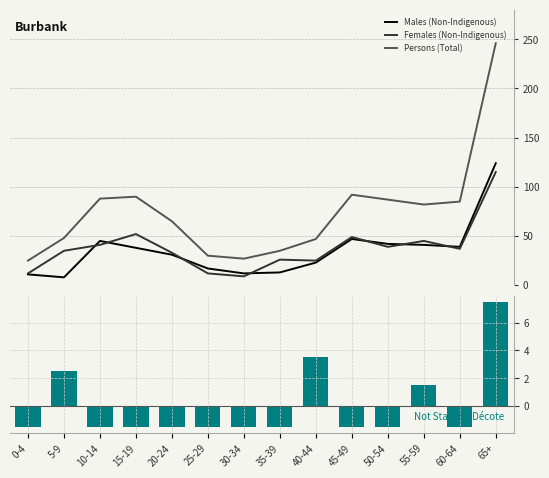

What is the highest value of the Males (Non-Indigenous) series?

124